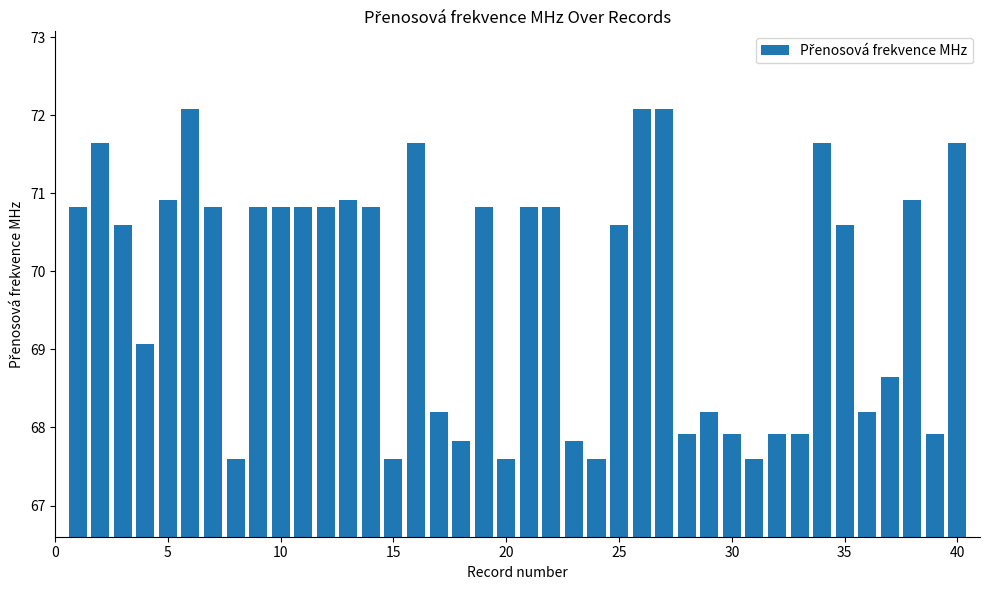

What is the minimum value shown in the chart?

67.6